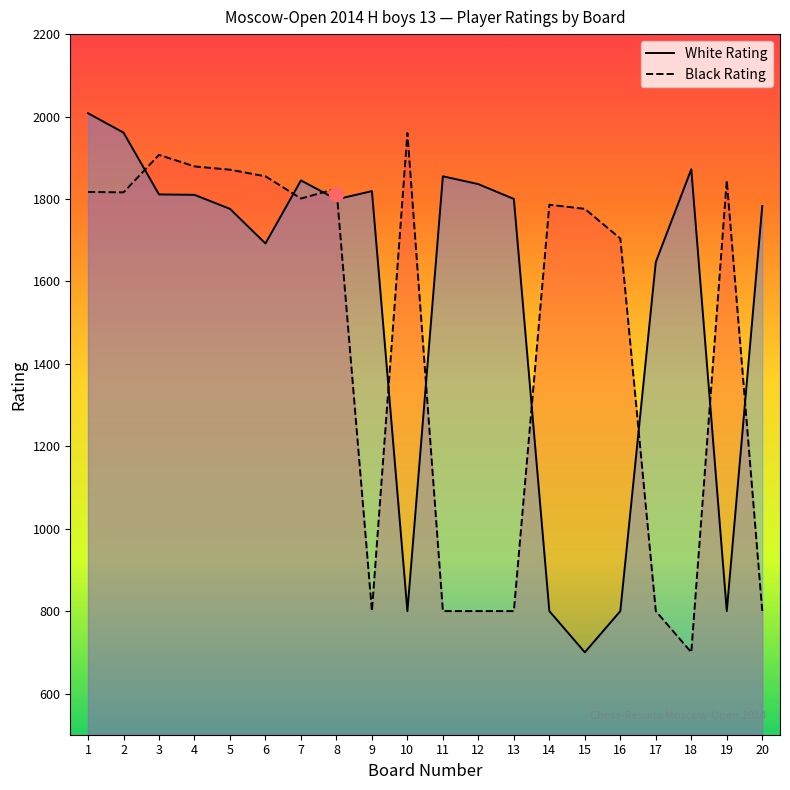

What is the difference between the maximum and minimum values in the White Rating series?

1308